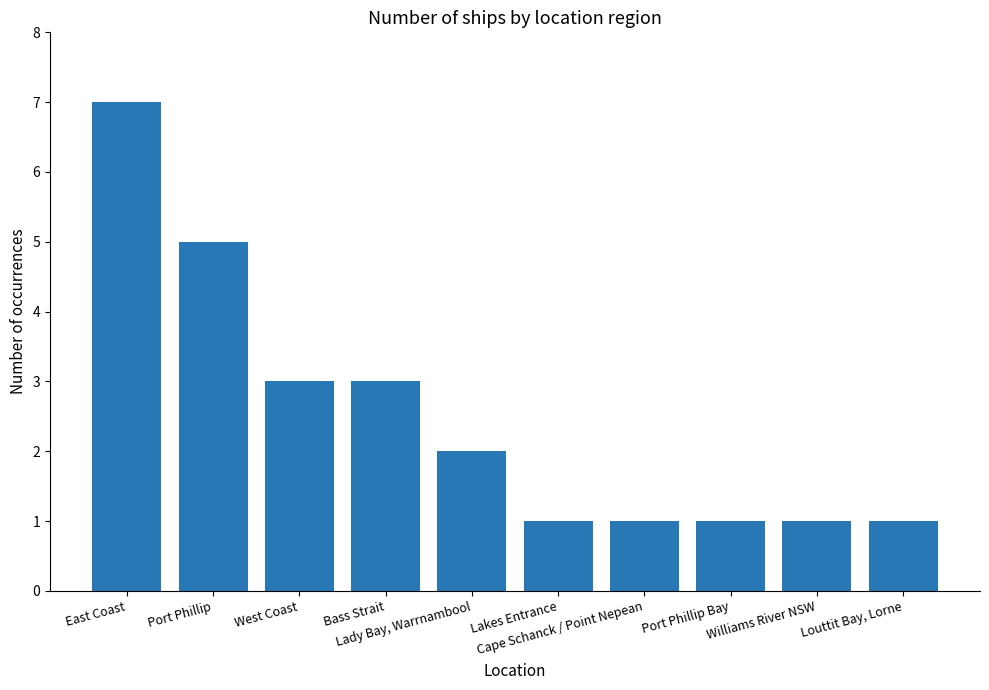

How many distinct data groups are displayed?

1